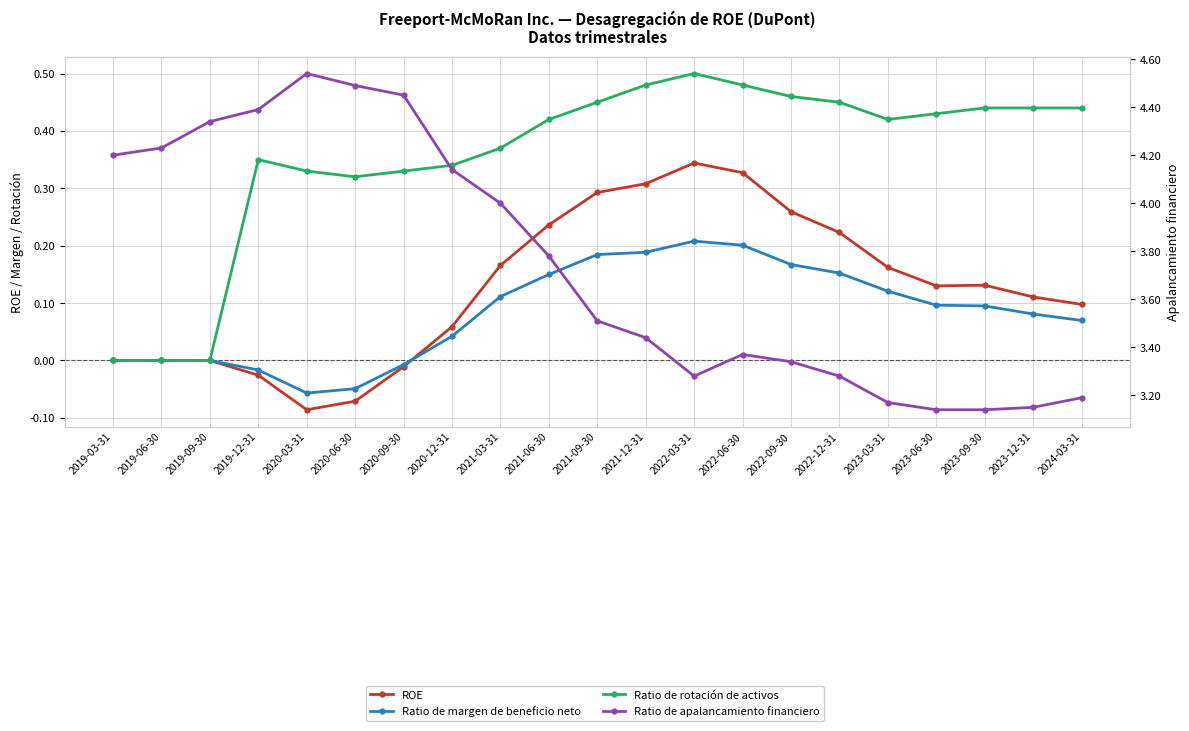

Which series has the largest total across all categories?

Ratio de apalancamiento financiero